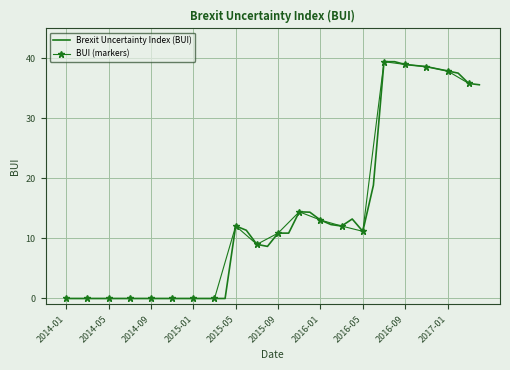

What is the maximum value for Brexit Uncertainty Index (BUI)?

39.5